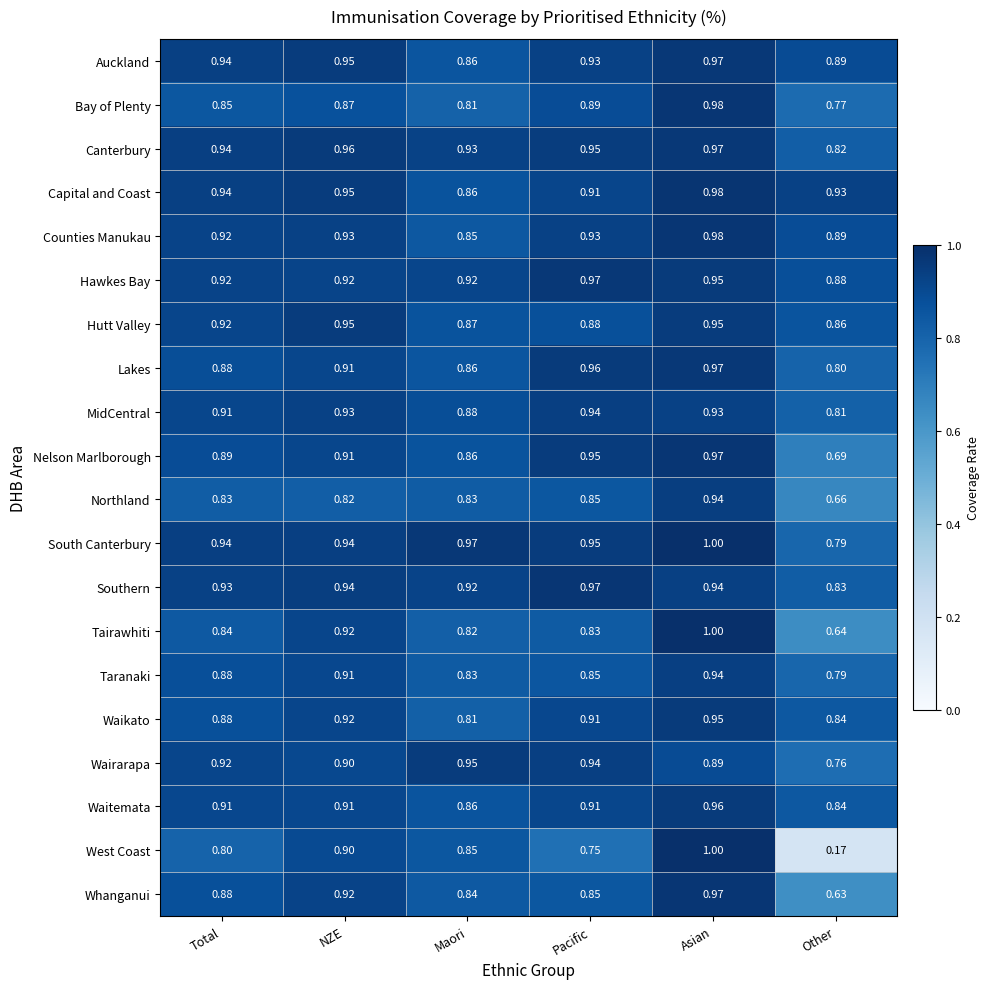

At which category is the sum across all series the highest?

Asian